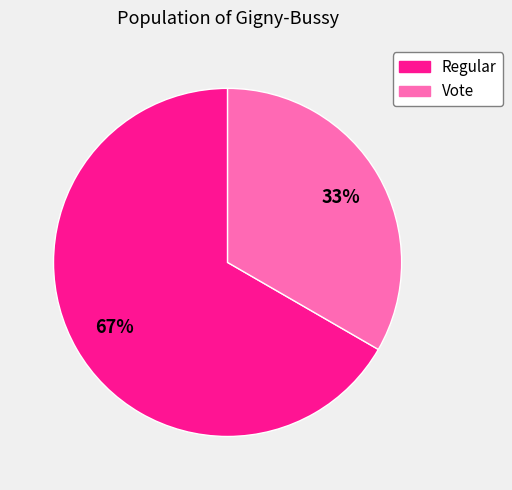

Which slice is the largest?

Regular